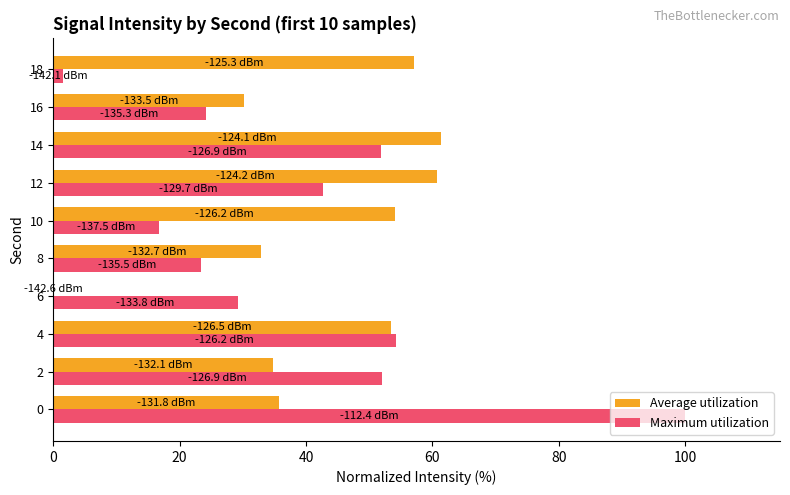

True or false: Maximum utilization has a value of 24.2 at 16.

True